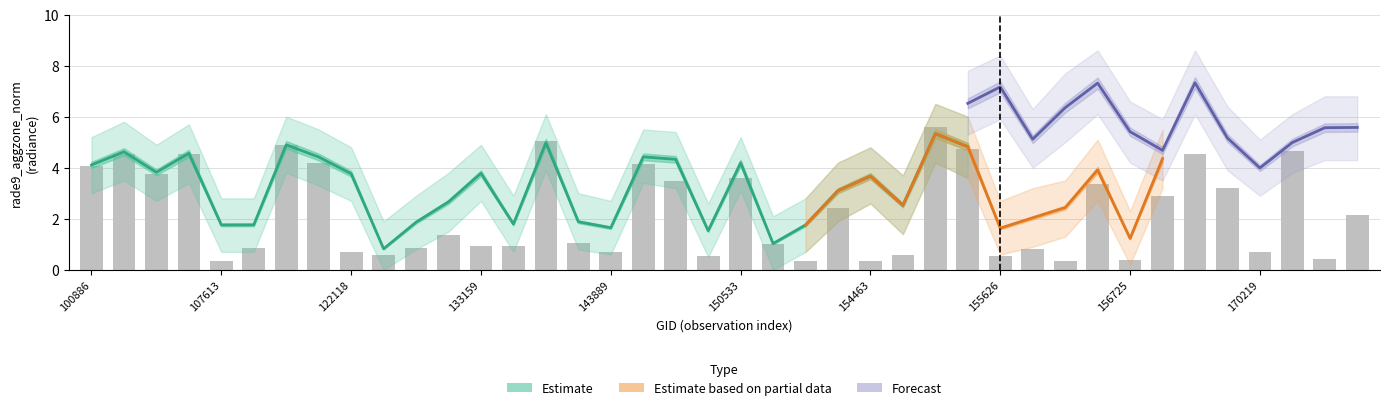

What is the approximate value at 143889?

0.7